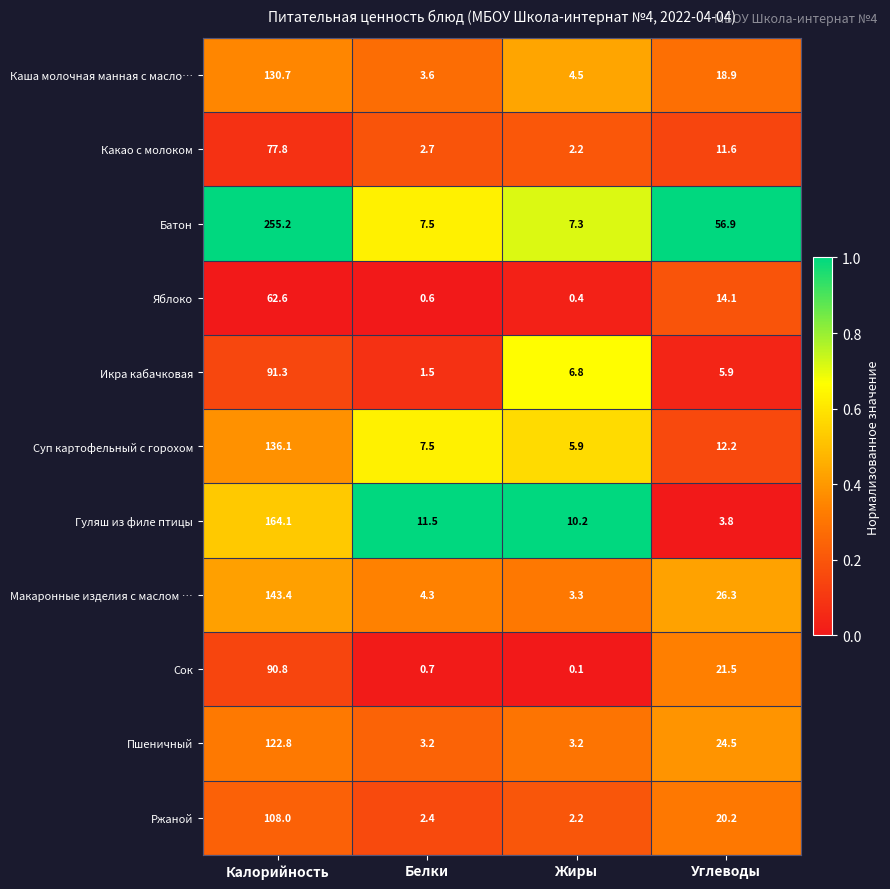

What is the average value of the Сок series?

28.3